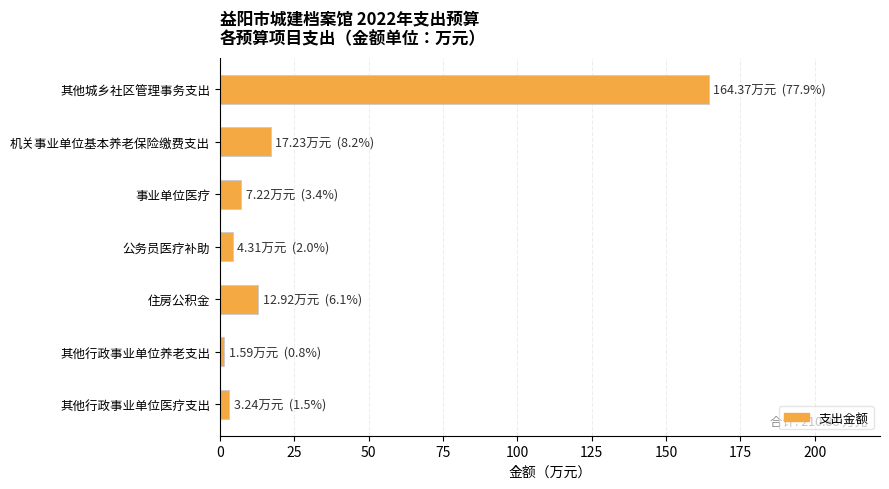

What is the maximum value shown in the chart?

164.4